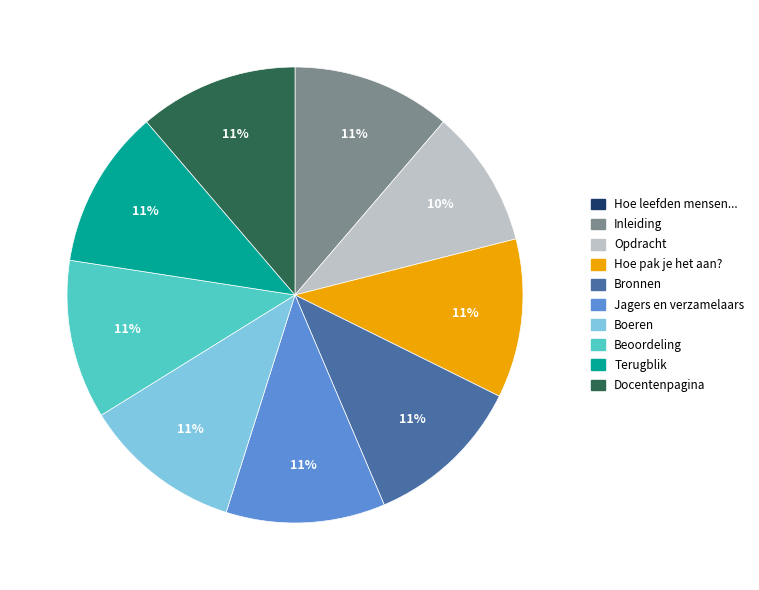

To the nearest percent, what is the difference between the largest and smallest slice percentages?

11%